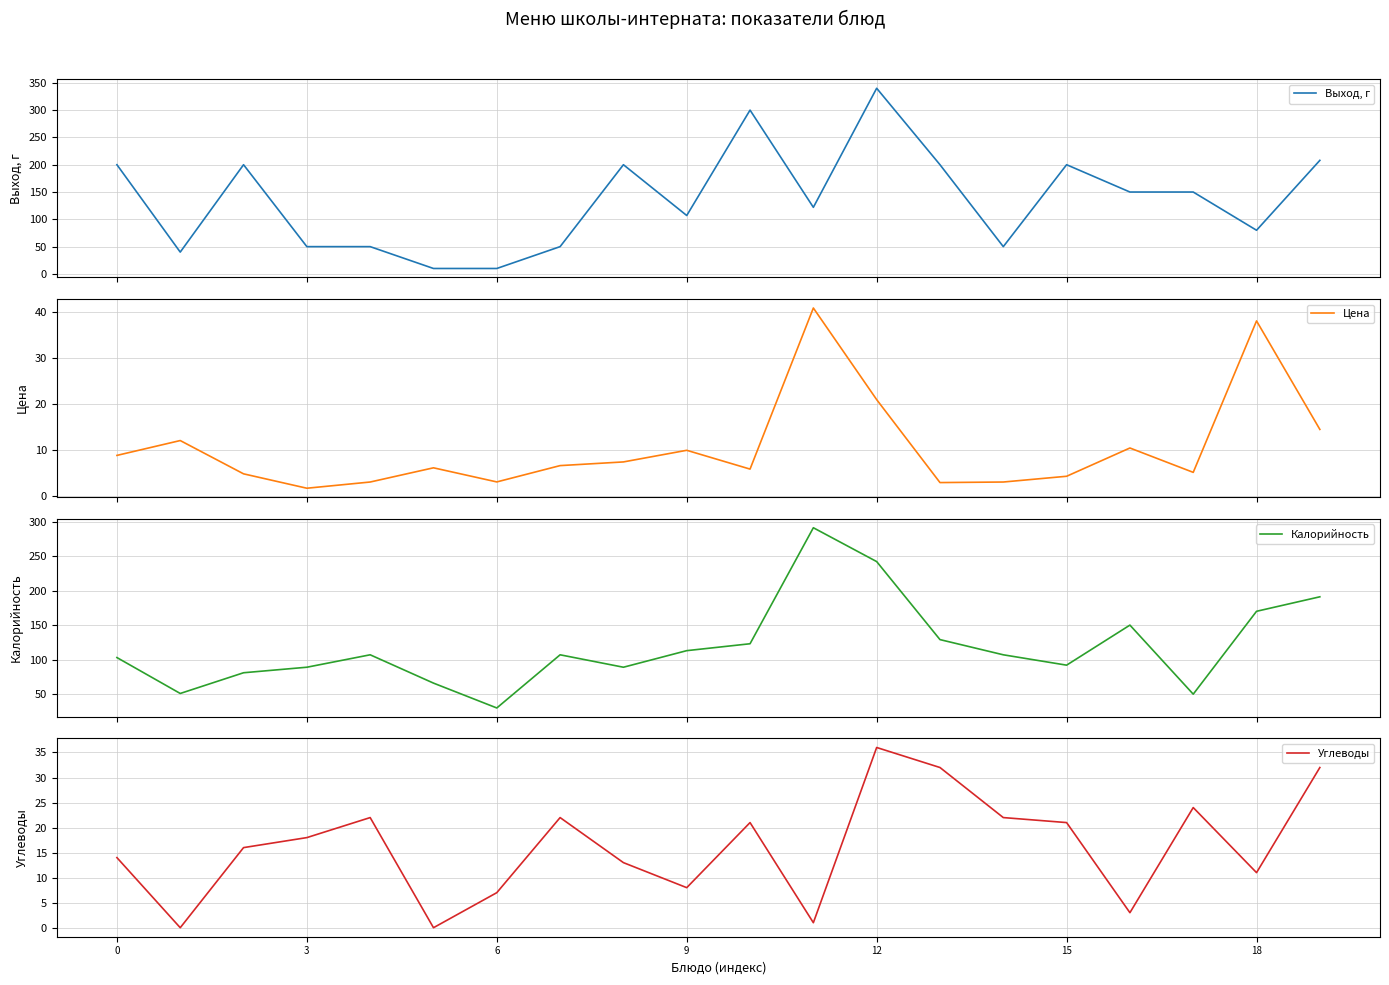

How many lines are shown in the chart?

4